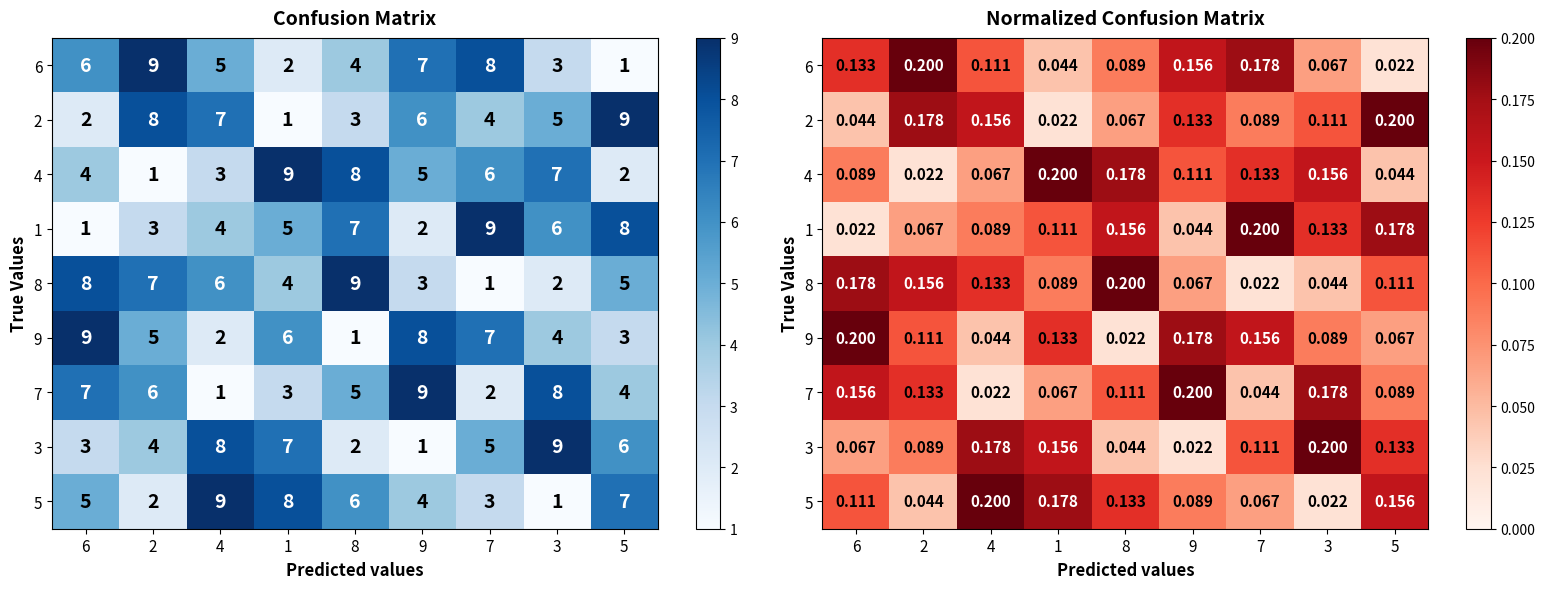

What is the difference between the 7 values at 5 and 9?

0.1